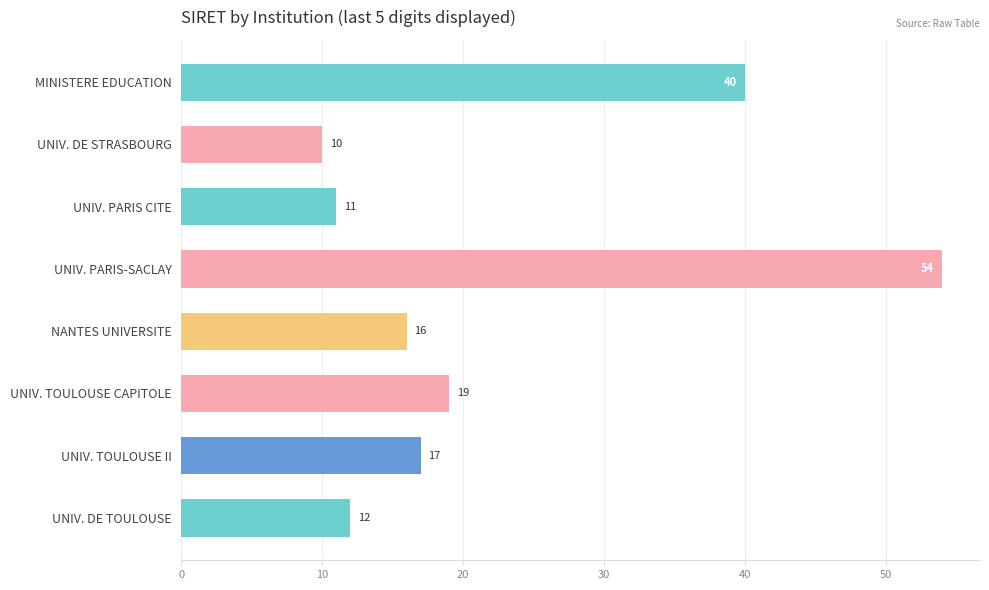

What is the sum of the values at UNIV. DE STRASBOURG and UNIV. PARIS-SACLAY?

64